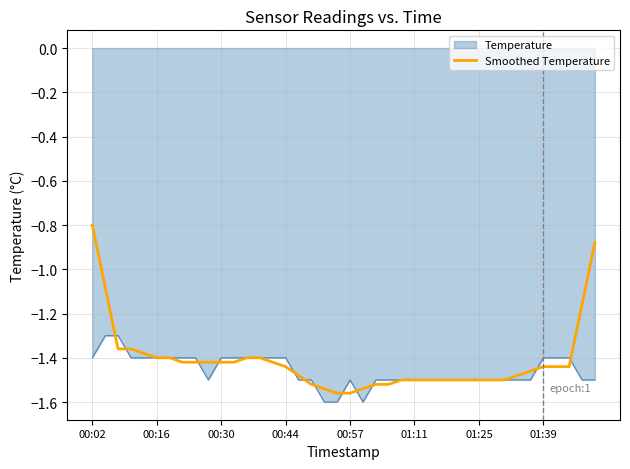

Which series has the widest spread of values?

Smoothed Temperature